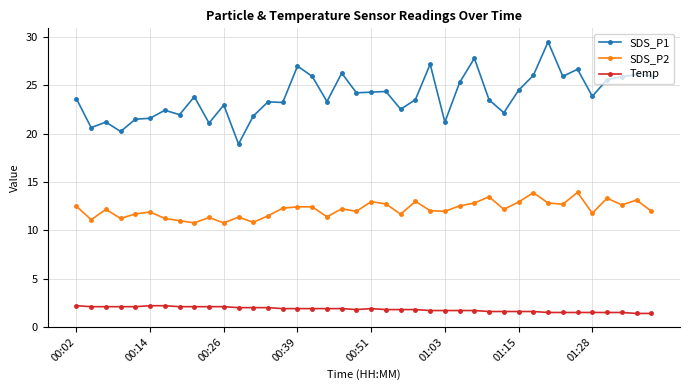

How many series are shown in this chart?

3